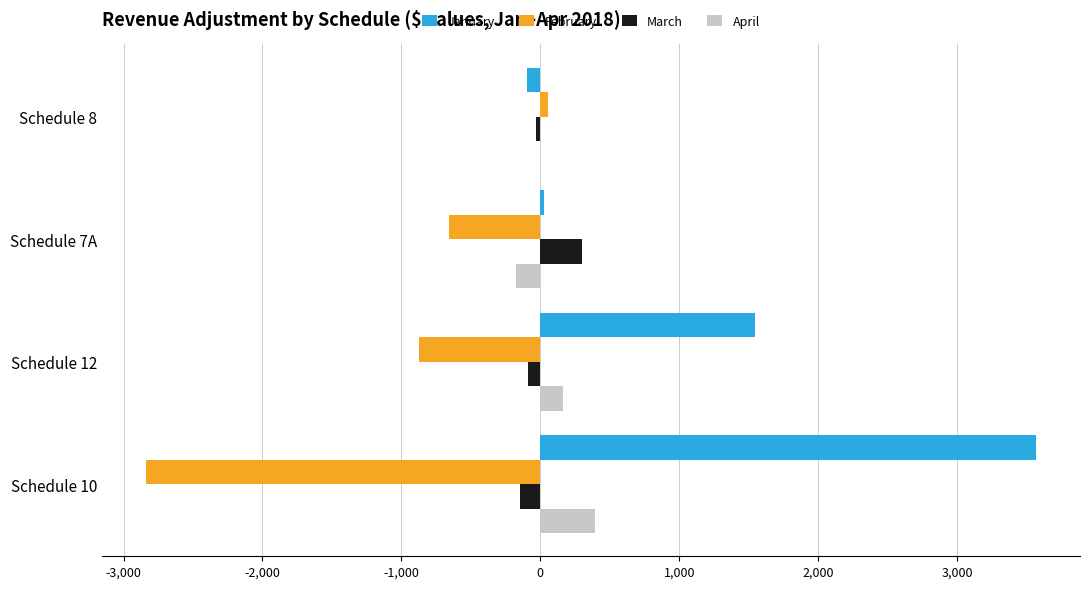

Is the value of February at Schedule 10 greater than the value of January at Schedule 12?

No